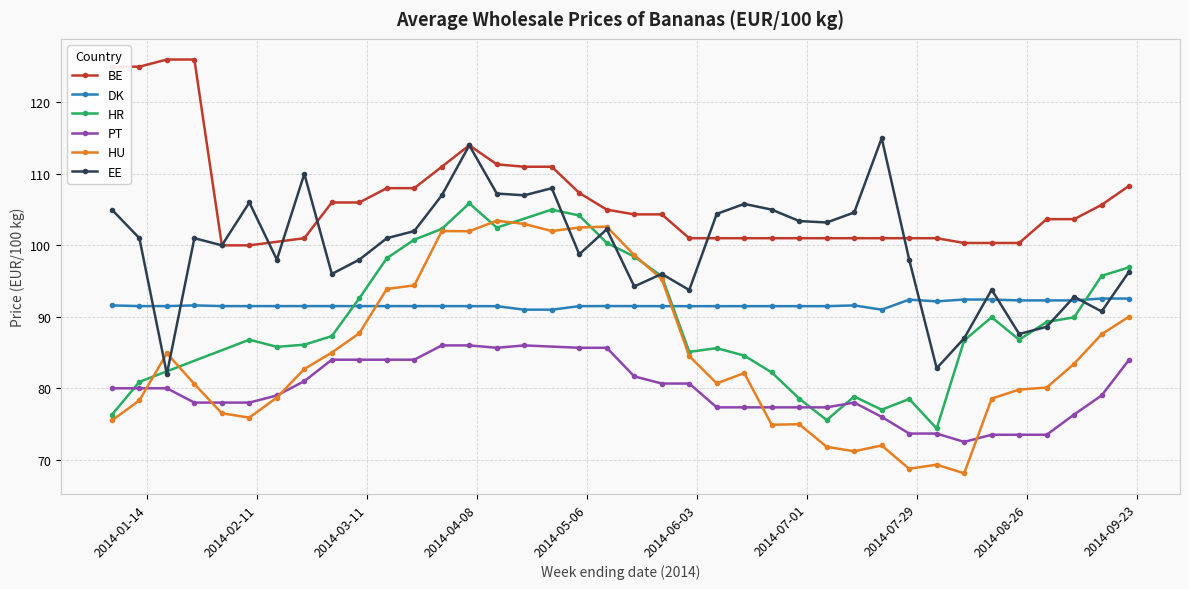

How many interior local peaks does the HU series have?

8